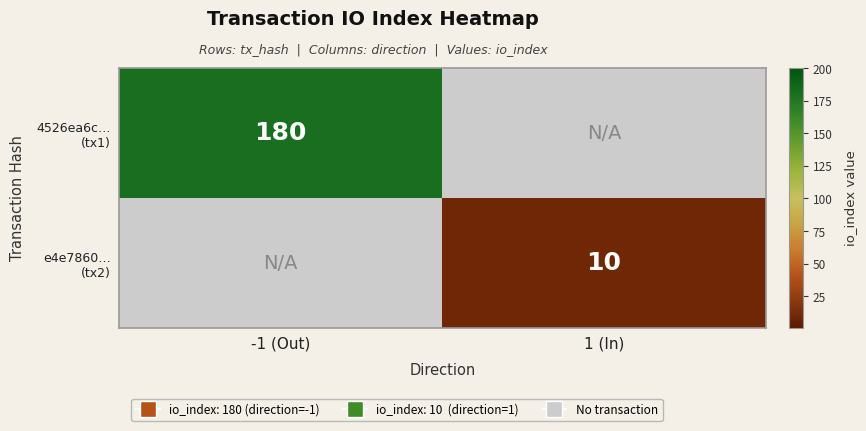

Is the value of e4e7860… (tx2) at -1 (Out) greater than the value of 4526ea6c… (tx1) at 1 (In)?

No